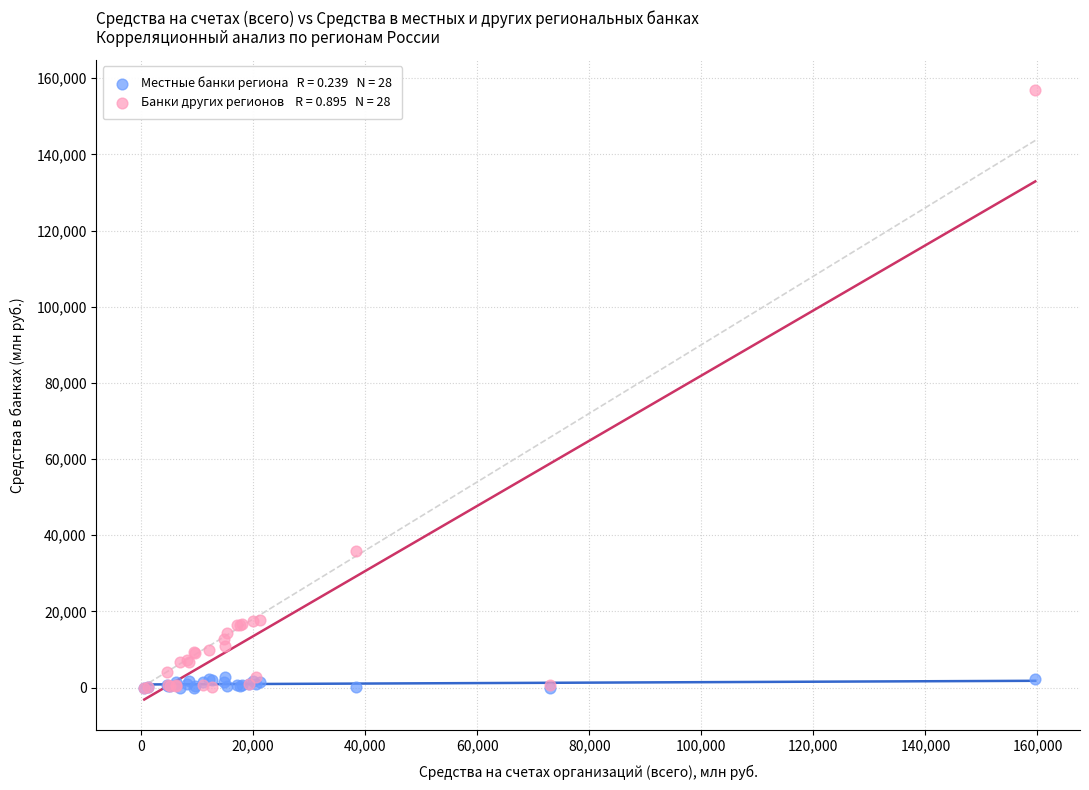

Across all series, what Y value is closest to 78389?

35852